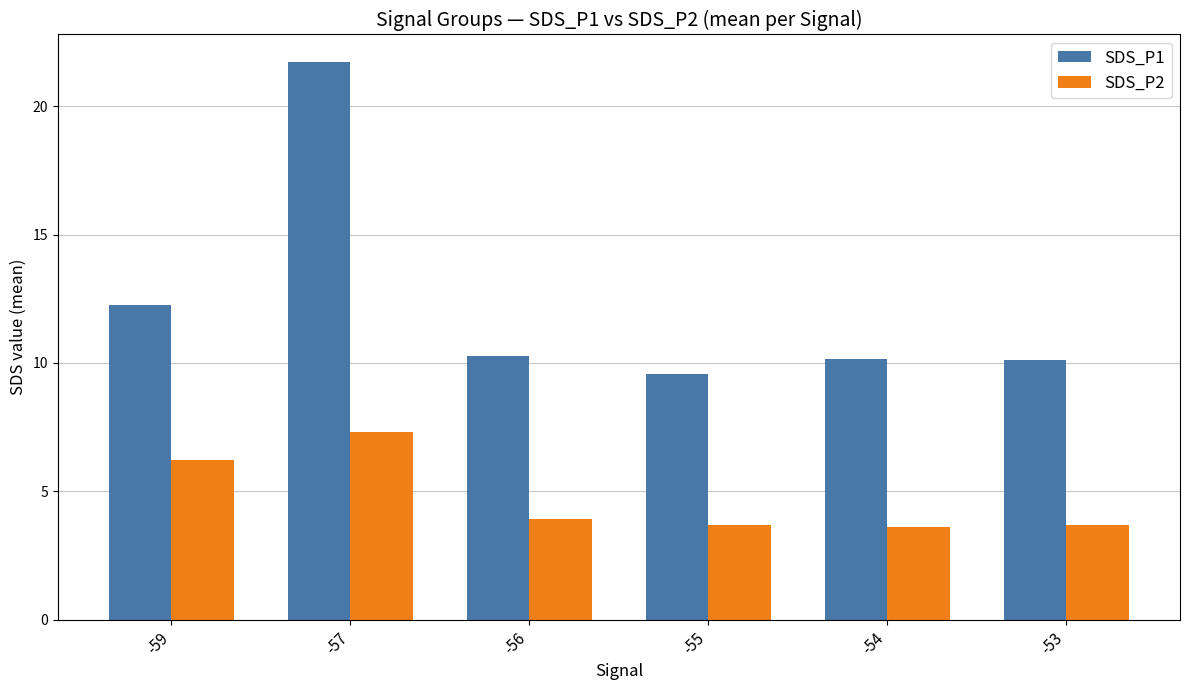

Rank the series at -55 from highest to lowest value.

SDS_P1, SDS_P2